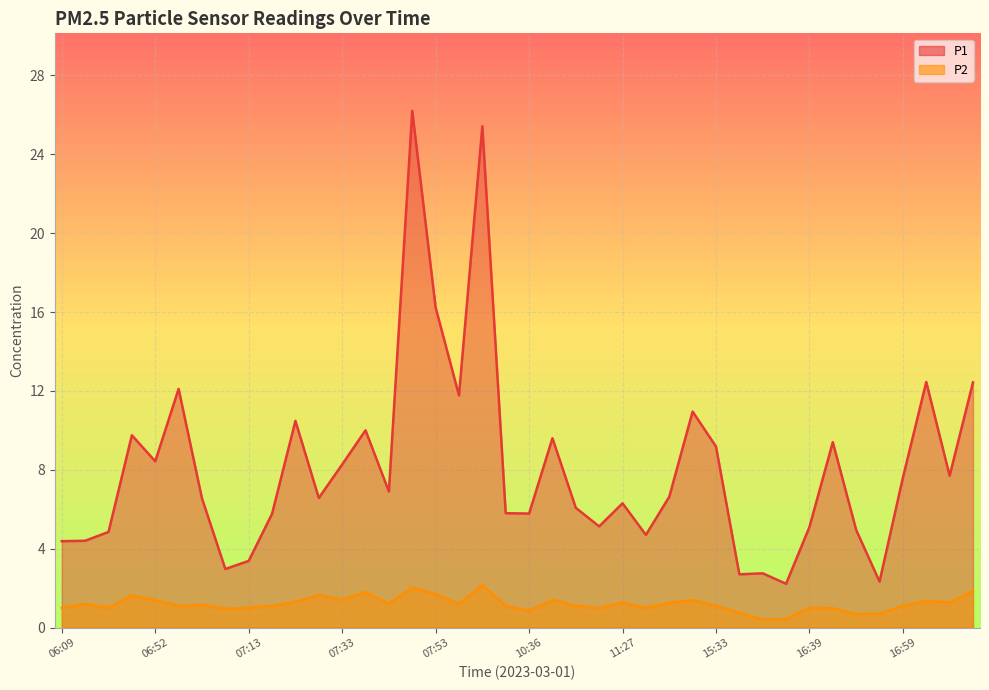

What is the difference between the maximum and minimum values in the P1 series?

24.0